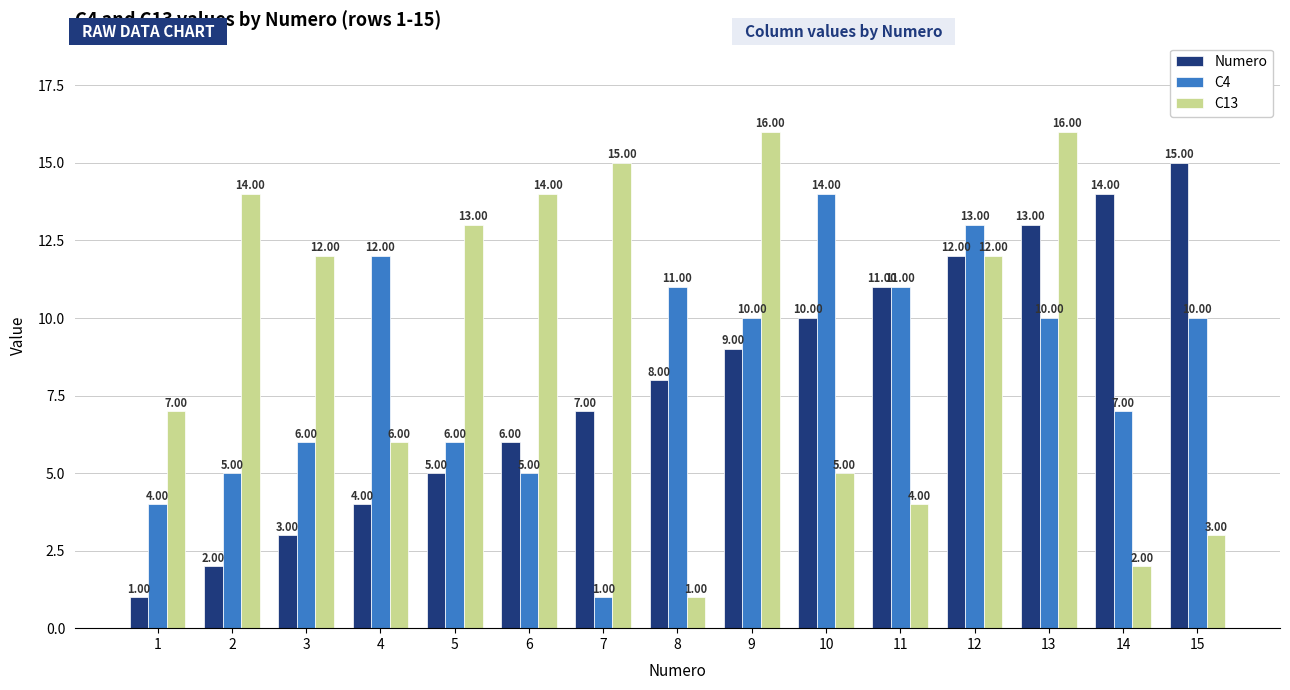

Which series has the largest total across all categories?

C13